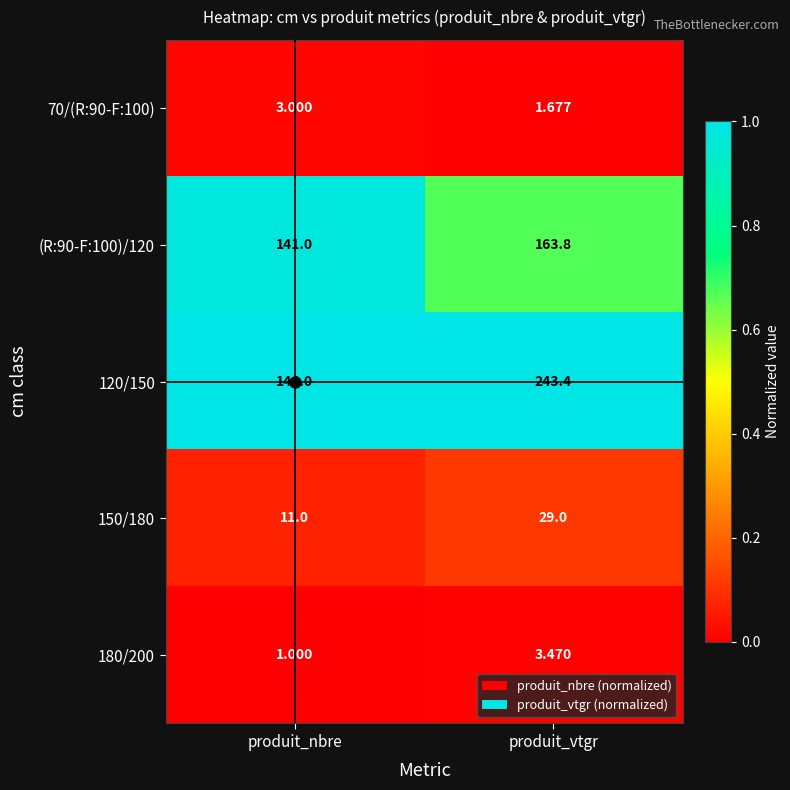

Count the number of categories in the chart.

2